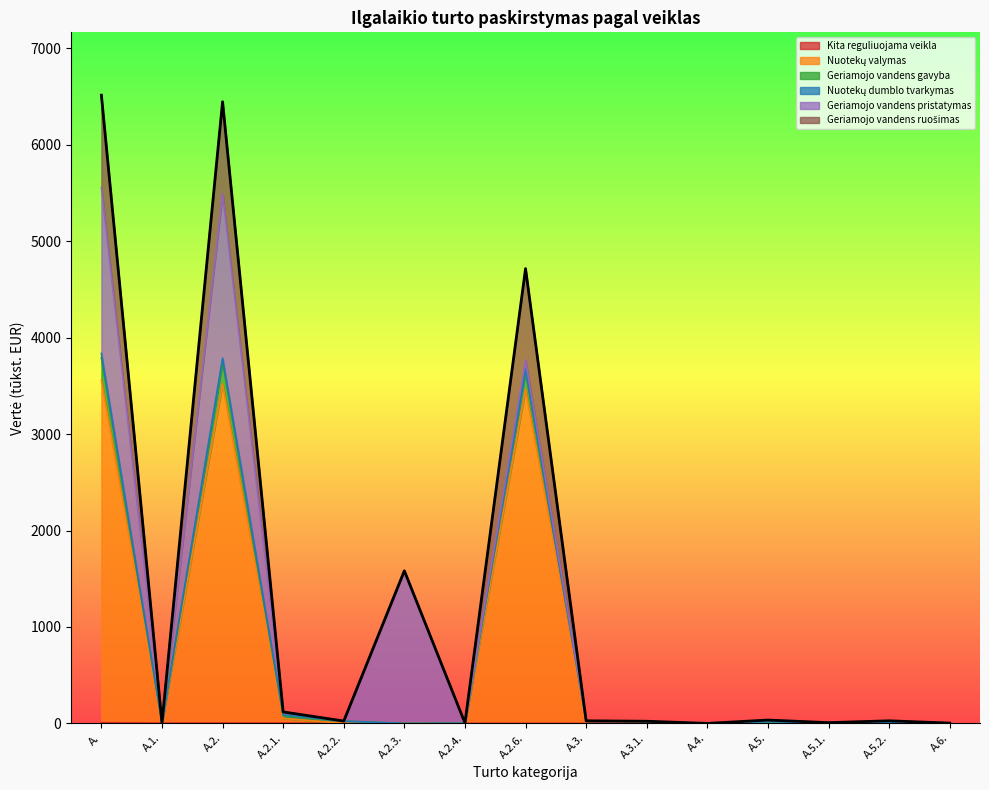

What is the difference between the highest and lowest values at A.3.1.?

20.8